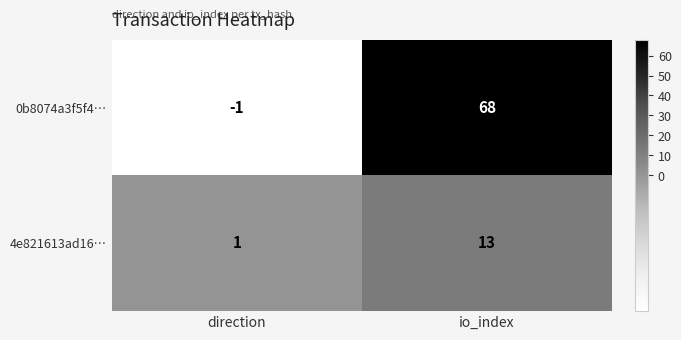

What is the spread (max minus min) of values at io_index?

55